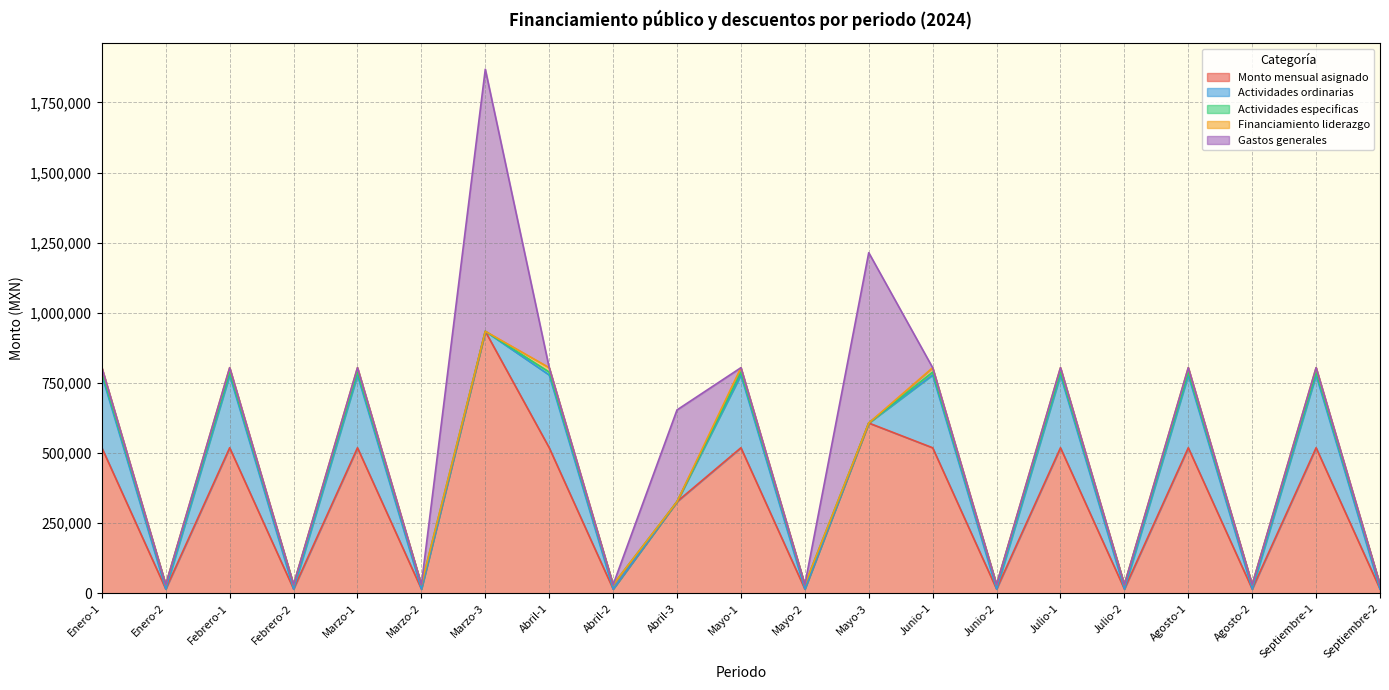

True or false: Actividades especificas and Monto mensual asignado cross at least once.

False